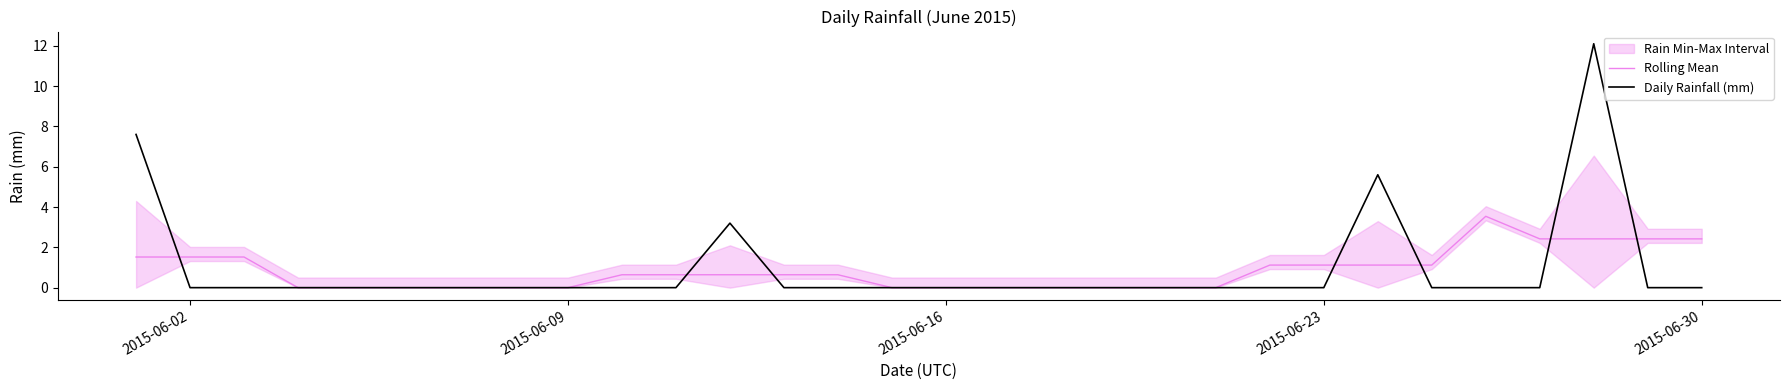

What is the difference between the maximum and minimum values in the Rolling Mean series?

3.5